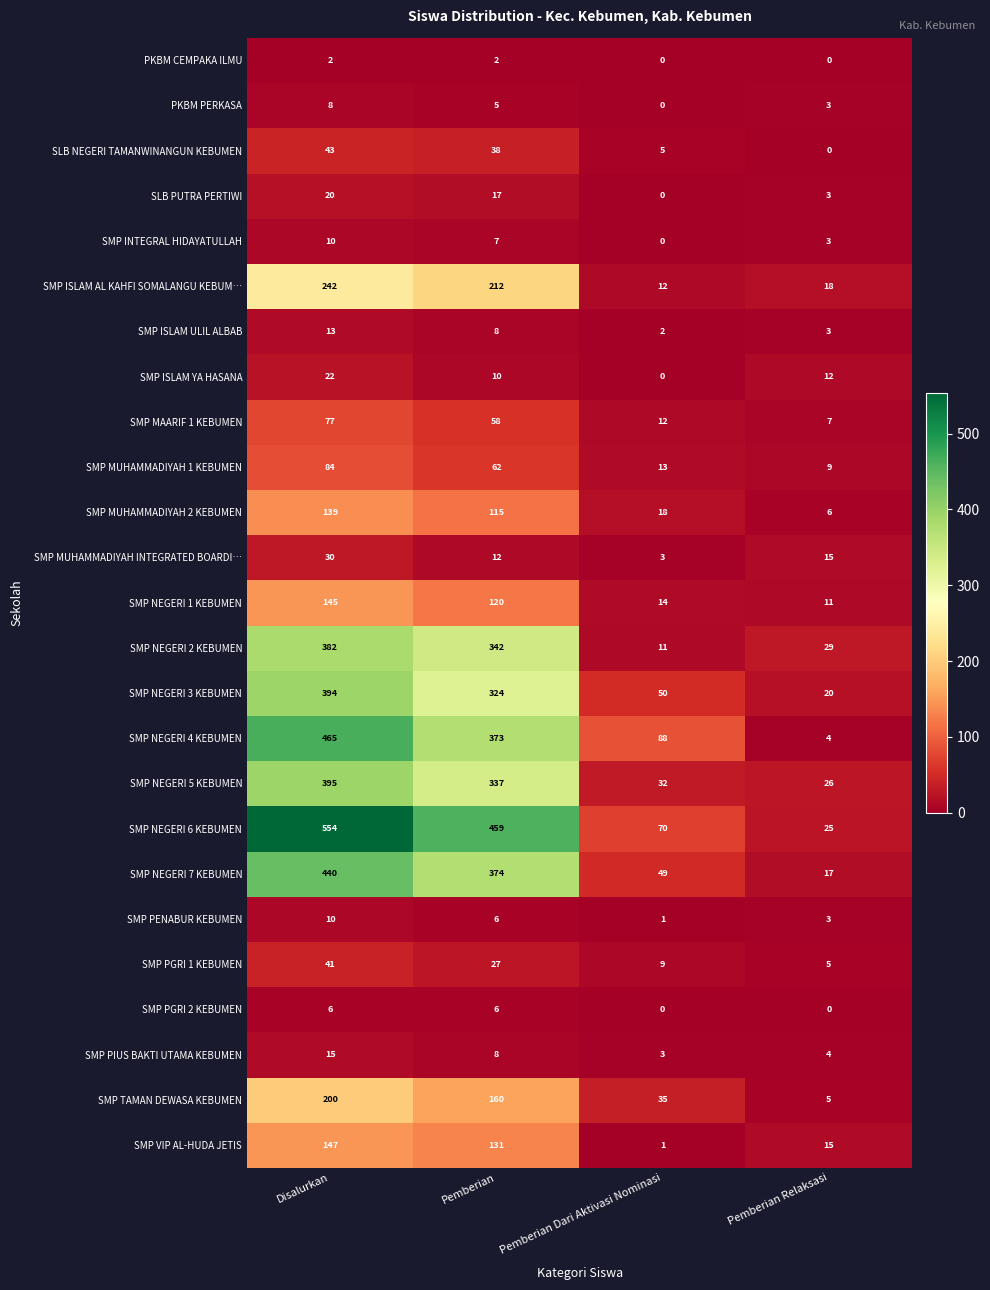

Rank the categories by SMP MUHAMMADIYAH INTEGRATED BOARDI… value from lowest to highest.

Pemberian Dari Aktivasi Nominasi, Pemberian, Pemberian Relaksasi, Disalurkan